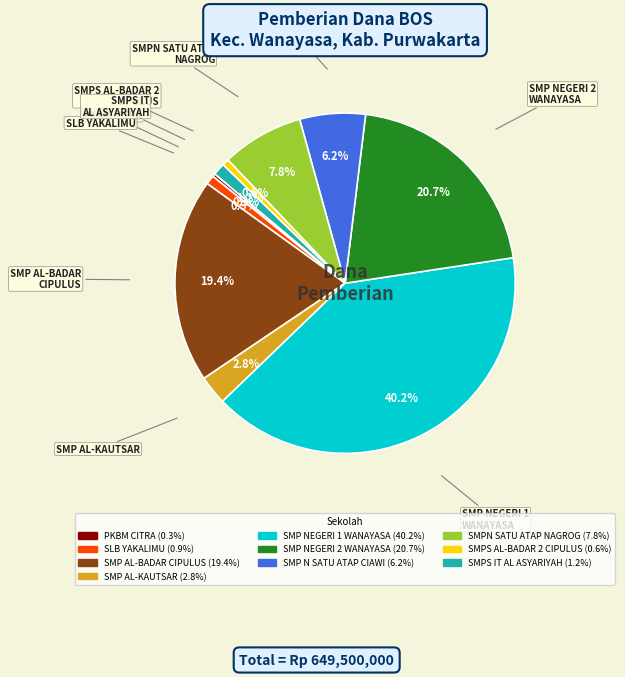

How many segments does this pie chart have?

10